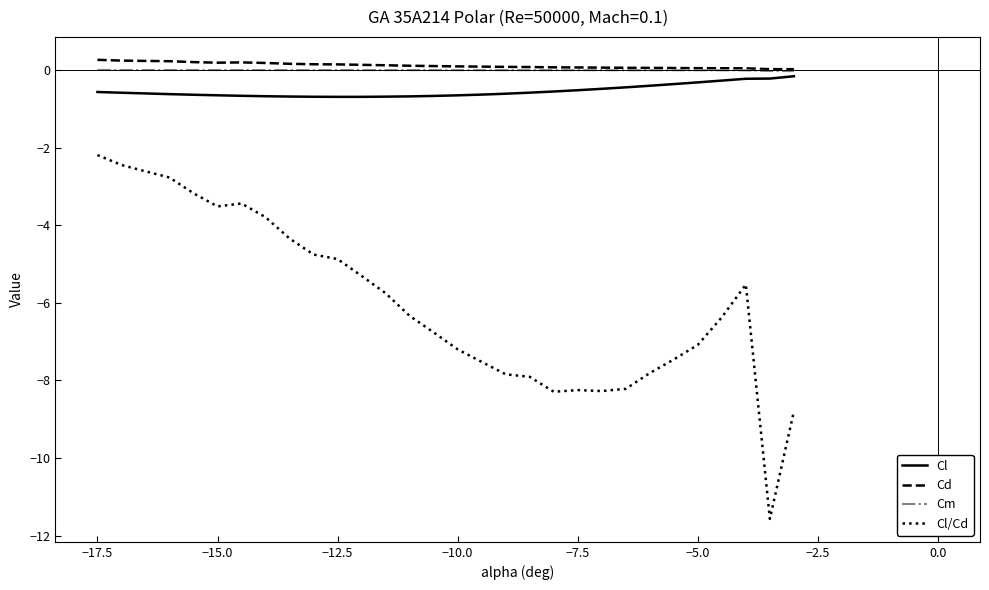

At how many categories does at least one series exceed -6?

30